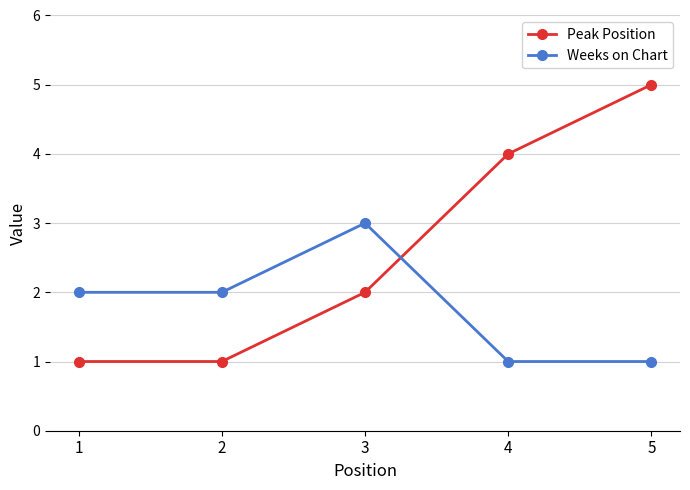

Which series has the largest total across all categories?

Peak Position